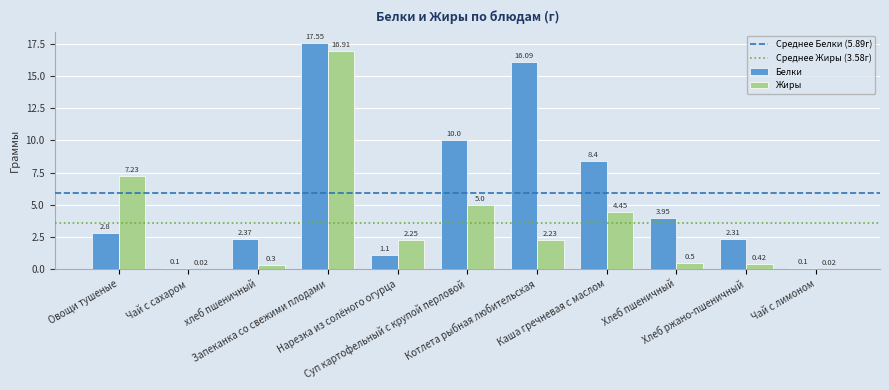

What is the sum of all Жиры values?

39.3